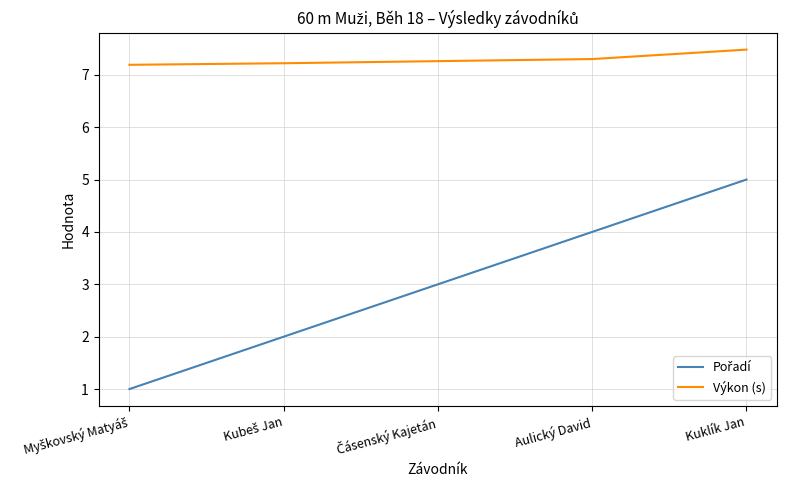

What is the total value across all series at Kuklík Jan?

12.5